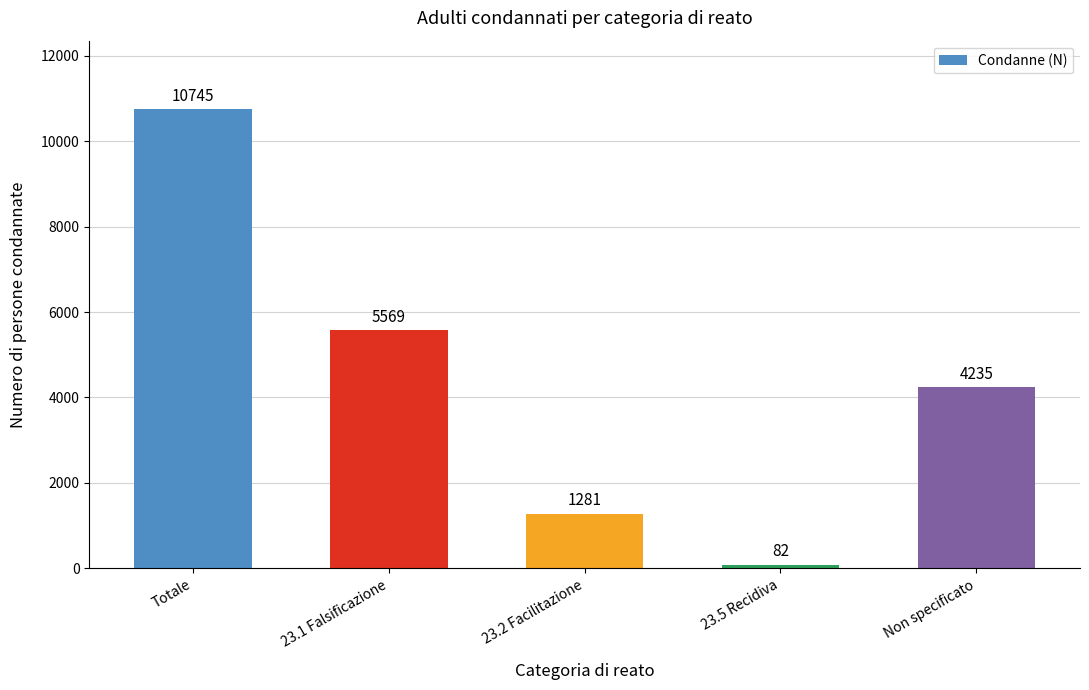

Where is the data nearest to the value 5413?

23.1 Falsificazione